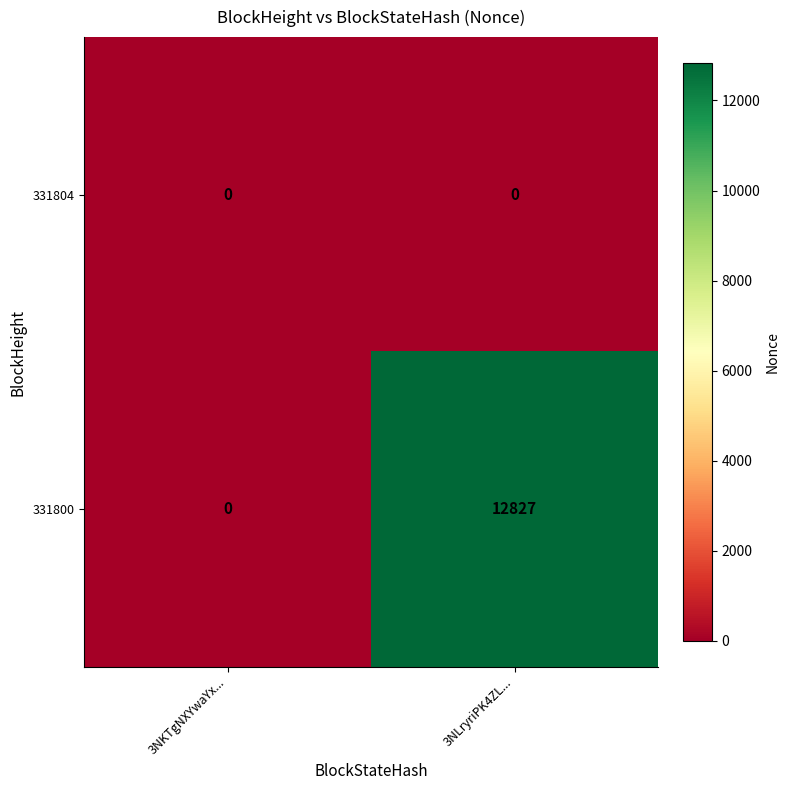

What is the difference between the highest and lowest values at 3NLryriPK4ZL...?

12827